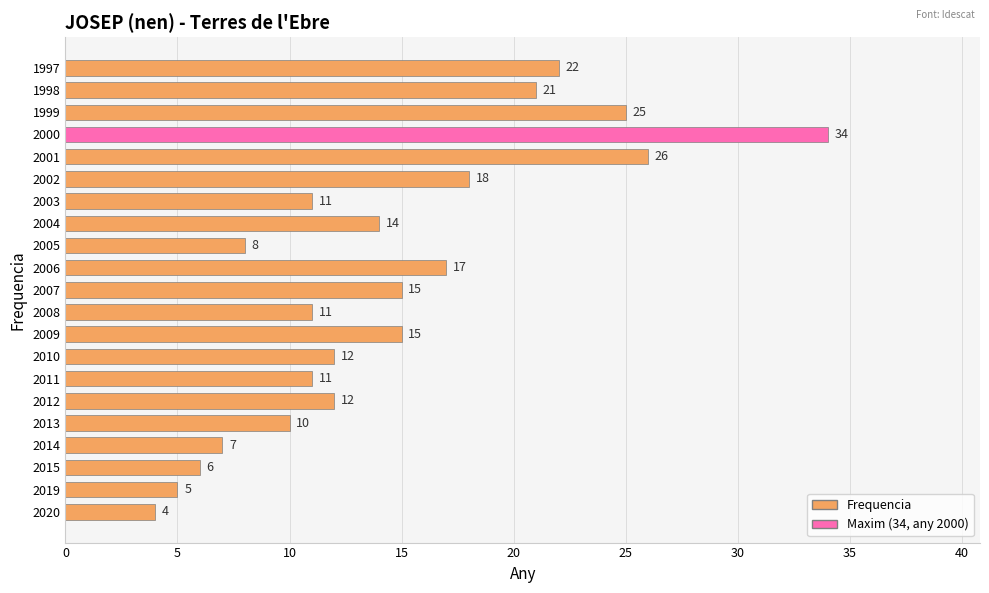

Reading bottom to top, list all the values displayed in this chart.

2020=4	2019=5	2015=6	2014=7	2013=10	2012=12	2011=11	2010=12	2009=15	2008=11	2007=15	2006=17	2005=8	2004=14	2003=11	2002=18	2001=26	2000=34	1999=25	1998=21	1997=22